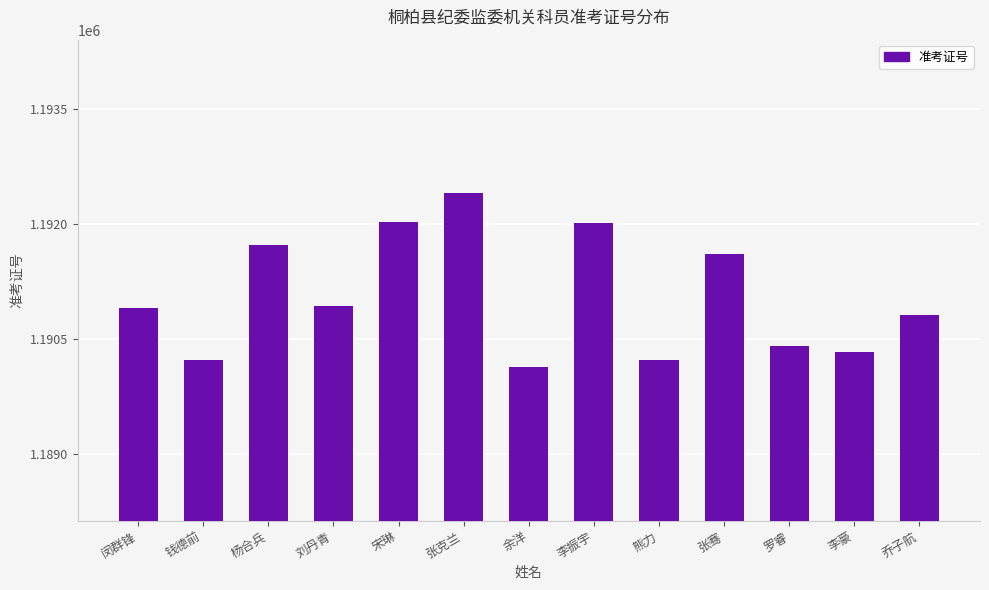

The chart shows a value of 1190927 at 刘丹青. True or false?

True